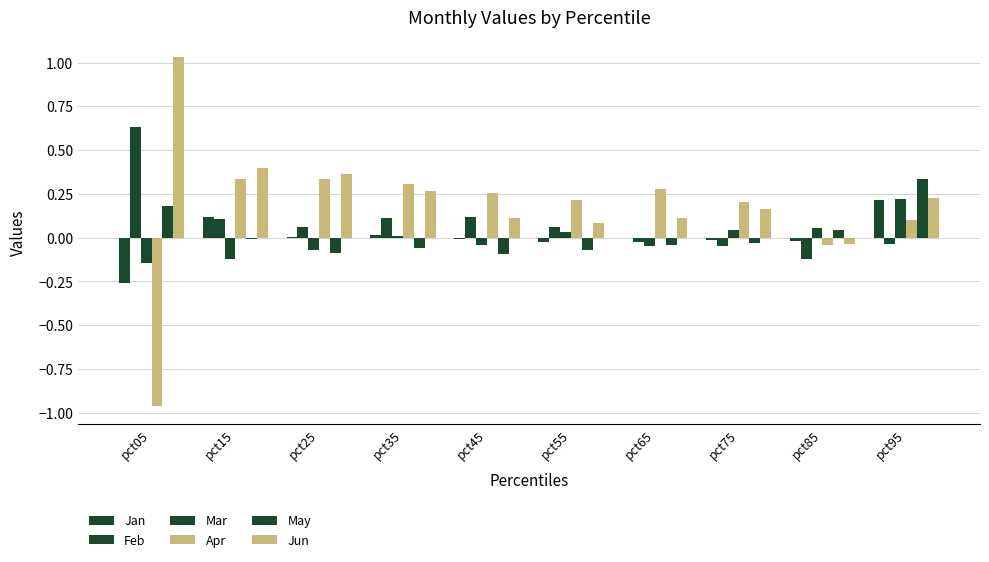

Between pct05 and pct35, which is larger?

pct35